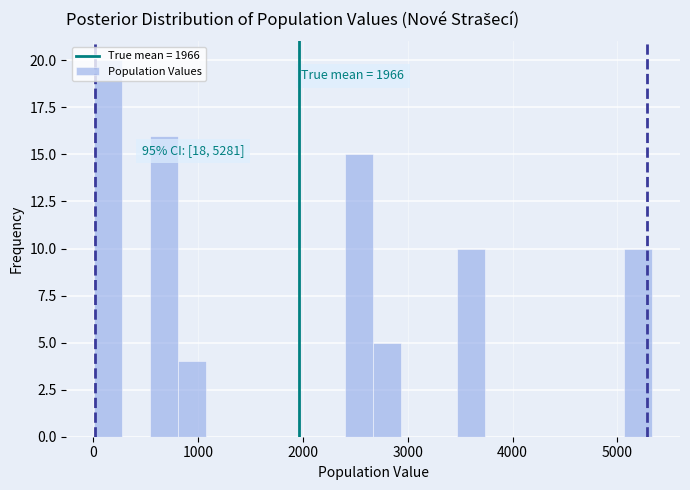

Read against the x-axis, roughly where is the centre of the tallest bar?

100